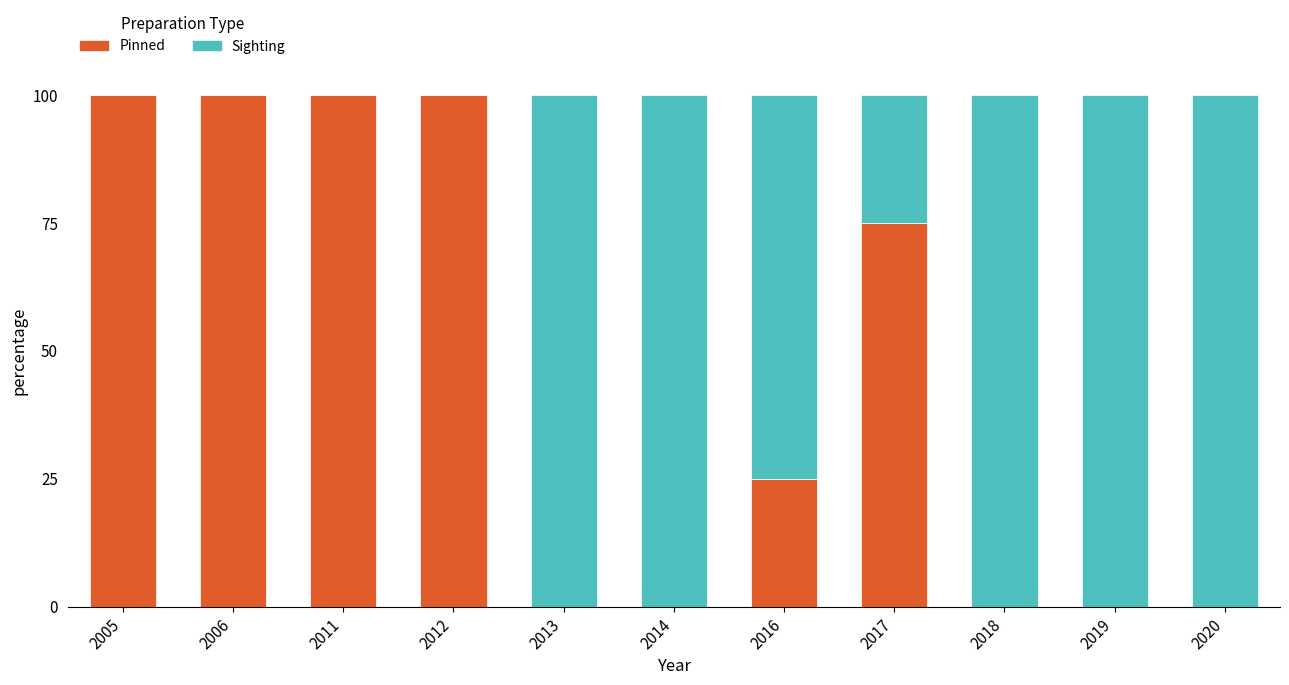

What is the sum of the Pinned values at 2012 and 2014?

100